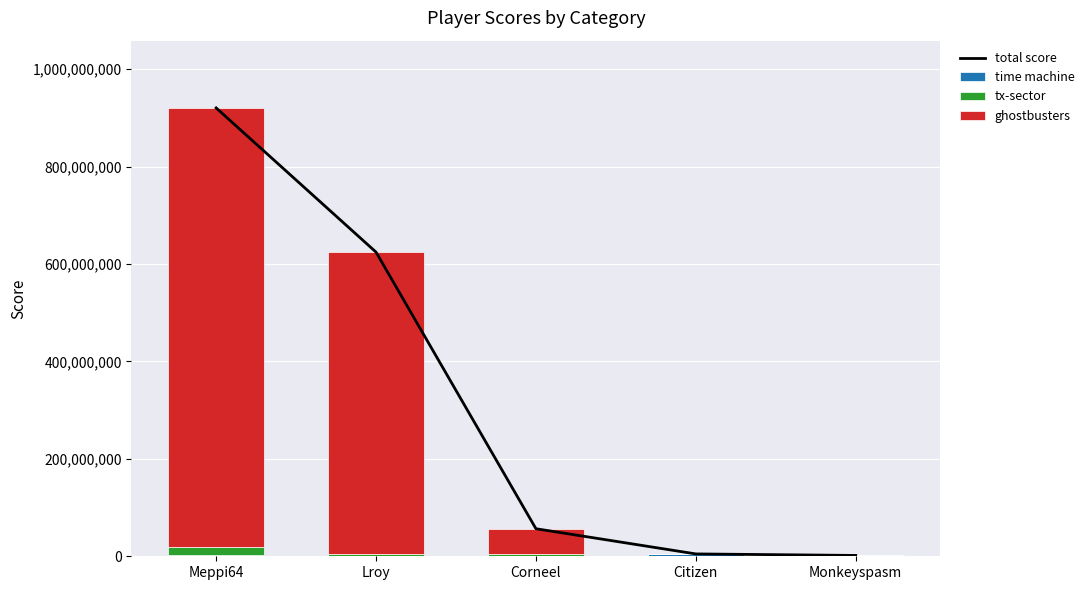

What is the difference between the second highest and minimum values in the total score series?

622782300